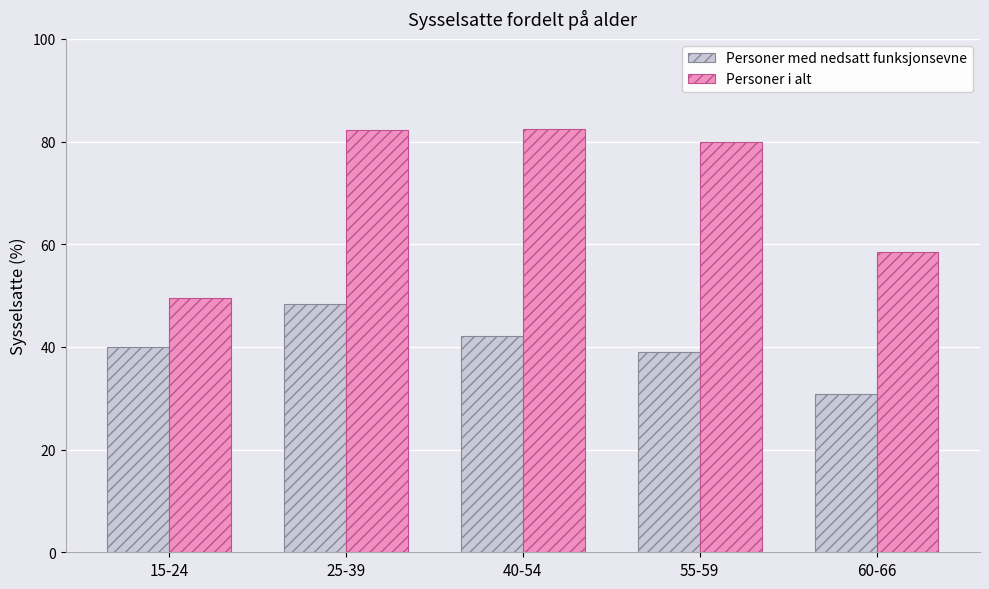

True or false: Personer i alt has a value of 16.5 at 15-24.

False